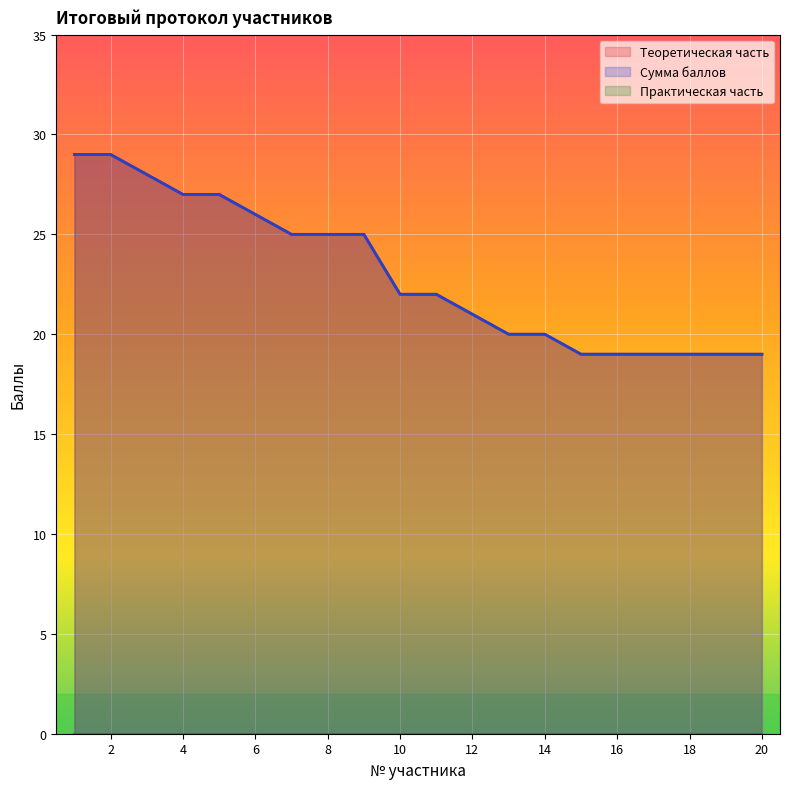

At which category does the chart reach its peak across all series?

1